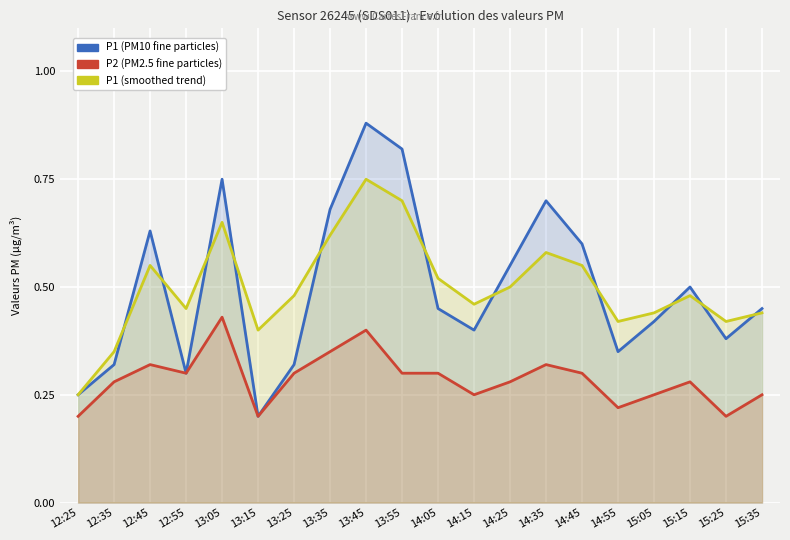

At which label is P1 closest to 0?

13:15